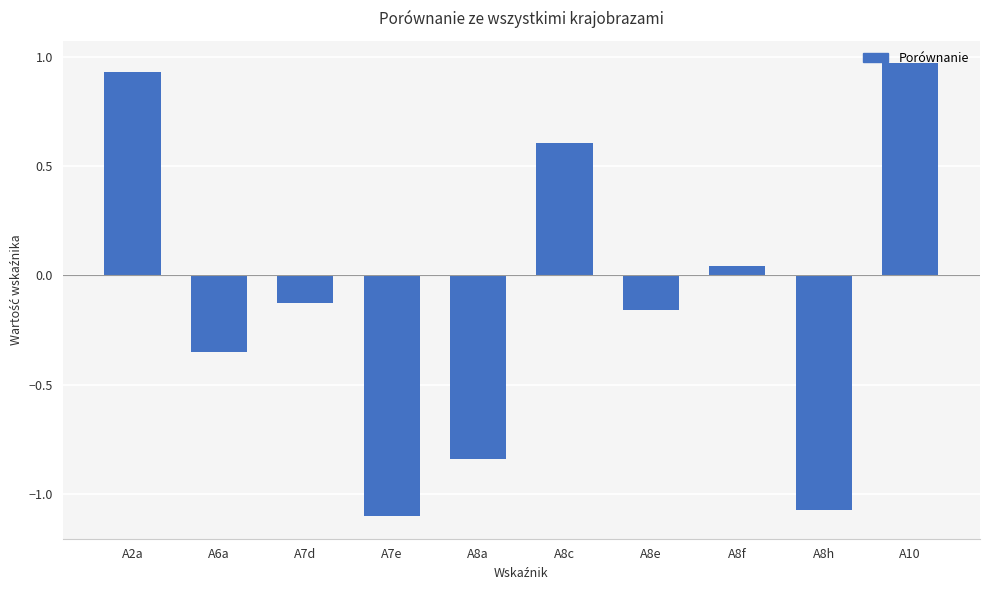

At which category does the chart reach its minimum across all series?

A7e